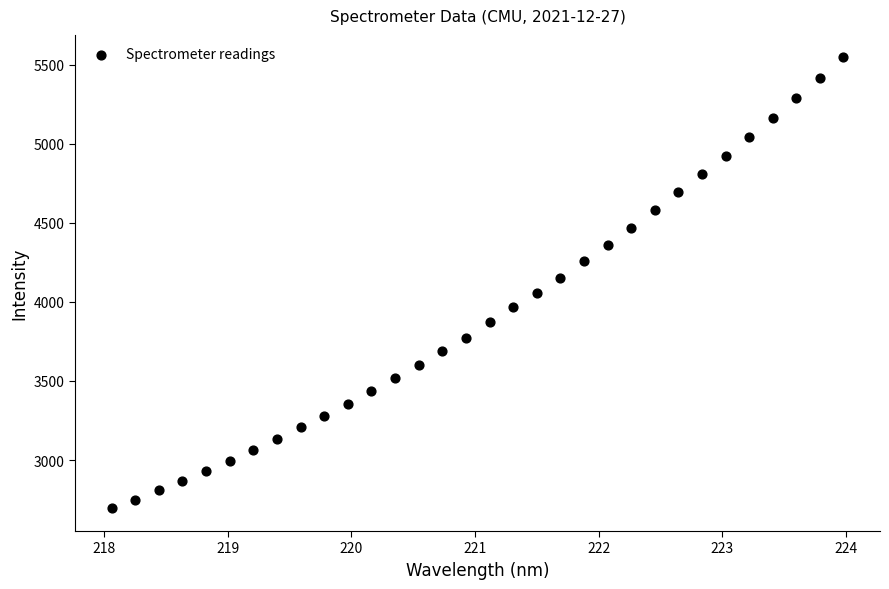

What is the range of Y values (max minus min)?

2853.0